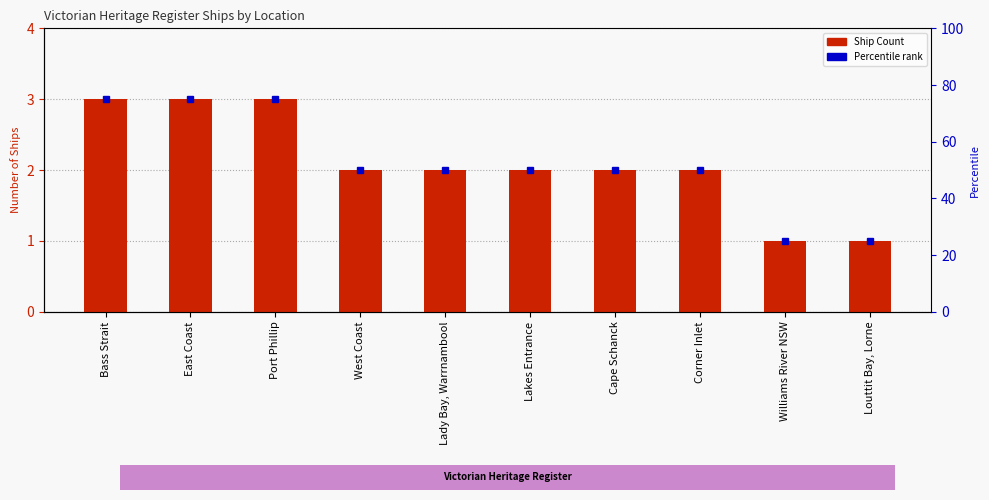

What is the difference between the values at Lakes Entrance and East Coast?

1